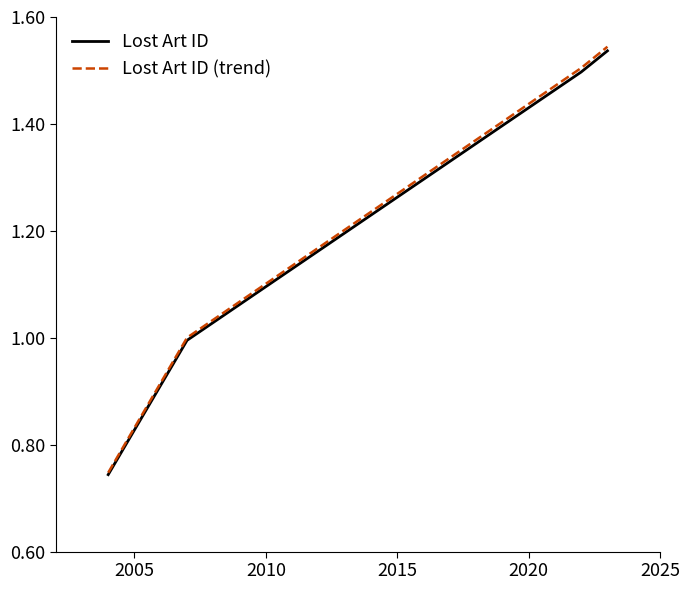

True or false: Lost Art ID (trend) has more than 1 interior local peaks.

False